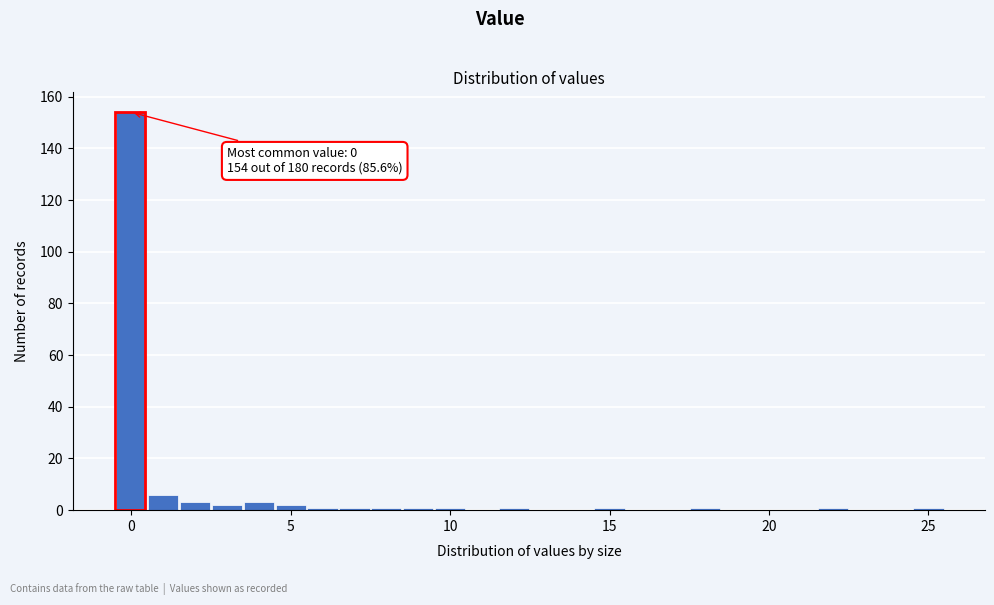

Around what value on the x-axis is the tallest bar? Give the approximate position of its centre, as read against the axis.

0.0